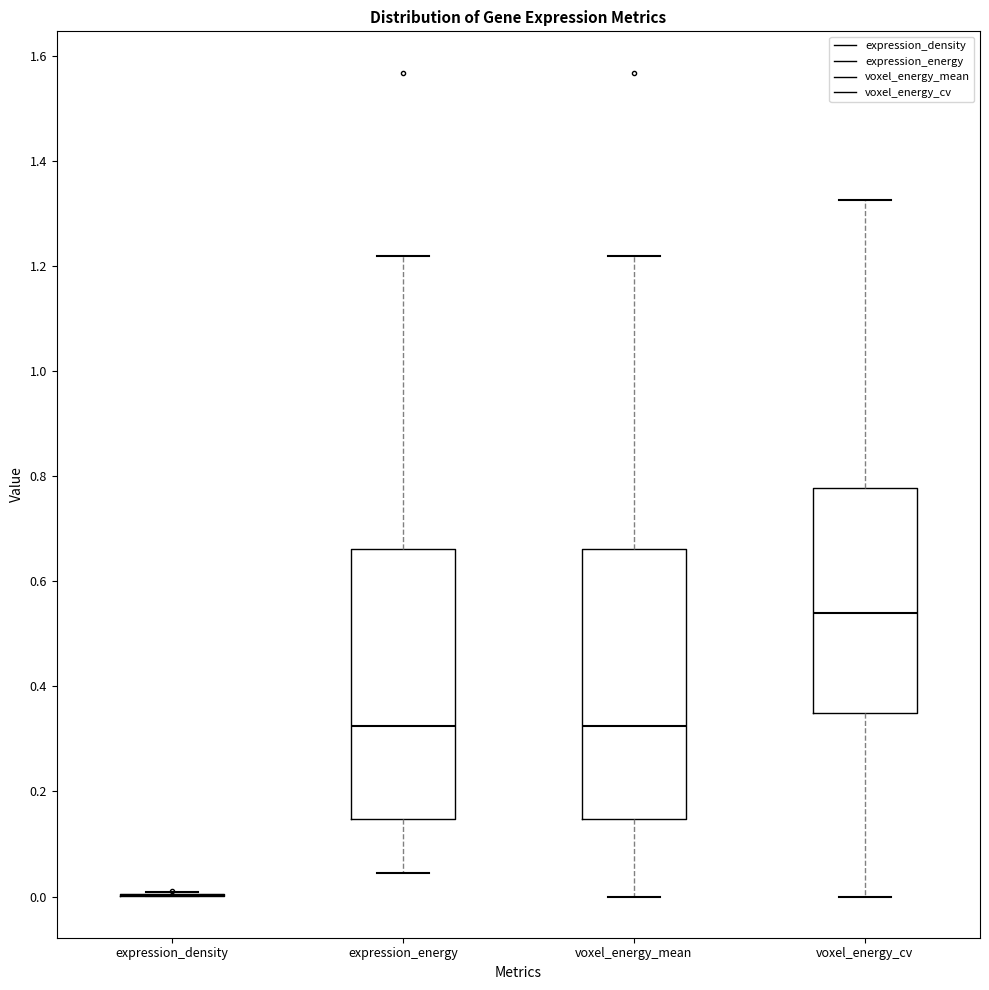

Reading left to right, transcribe this box plot: for each box, give where its median line is, the range the box spans, and where its two whiskers end, as read against the y-axis. The values are not printed on the chart, so give them approximately, as read against the axis.

expression_density: box collapsed to a line at 0.00, whiskers 0.00 to 0.00
expression_energy: median 0.32, box 0.14 to 0.66, whiskers 0.04 to 1.22
voxel_energy_mean: median 0.32, box 0.14 to 0.66, whiskers 0.00 to 1.22
voxel_energy_cv: median 0.54, box 0.34 to 0.78, whiskers 0.00 to 1.32